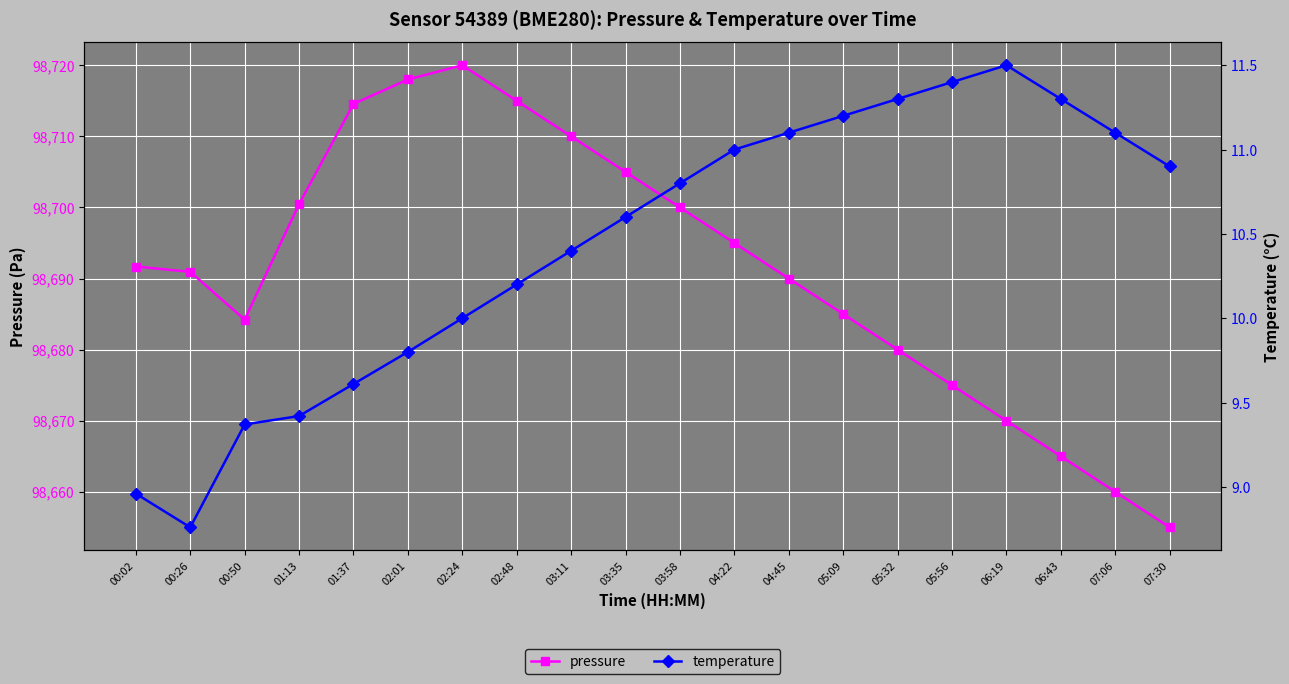

What is the highest value of the temperature series?

11.5